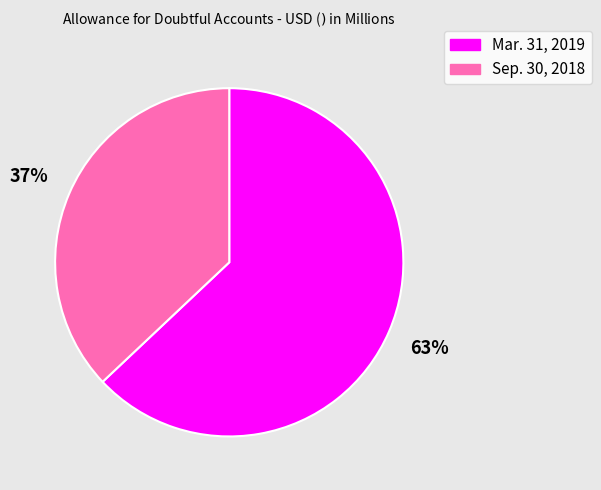

What is the ratio of the value at Mar. 31, 2019 to the value at Sep. 30, 2018?

1.7